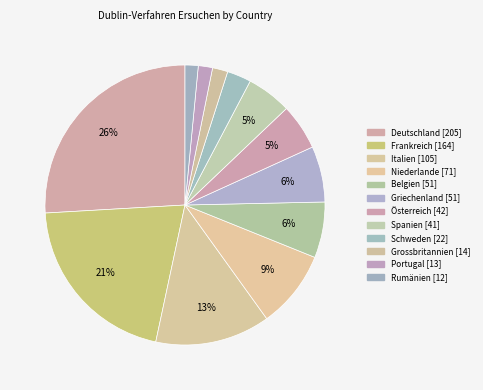

Which slice is the smallest?

Rumänien